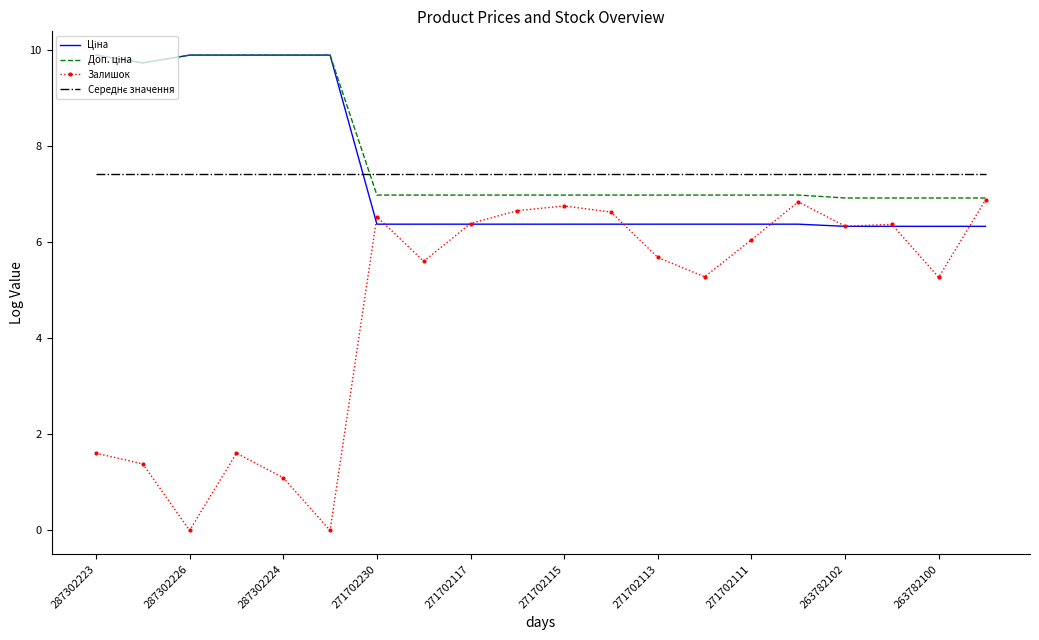

What is the maximum value shown in the chart?

9.9